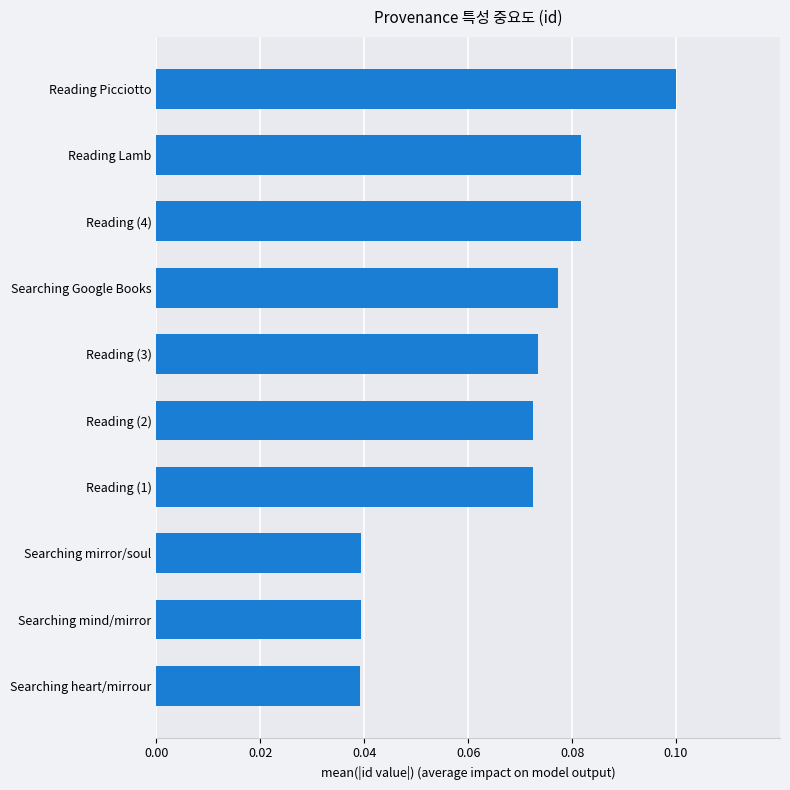

Are the bars grouped side by side (vs. stacked)?

No